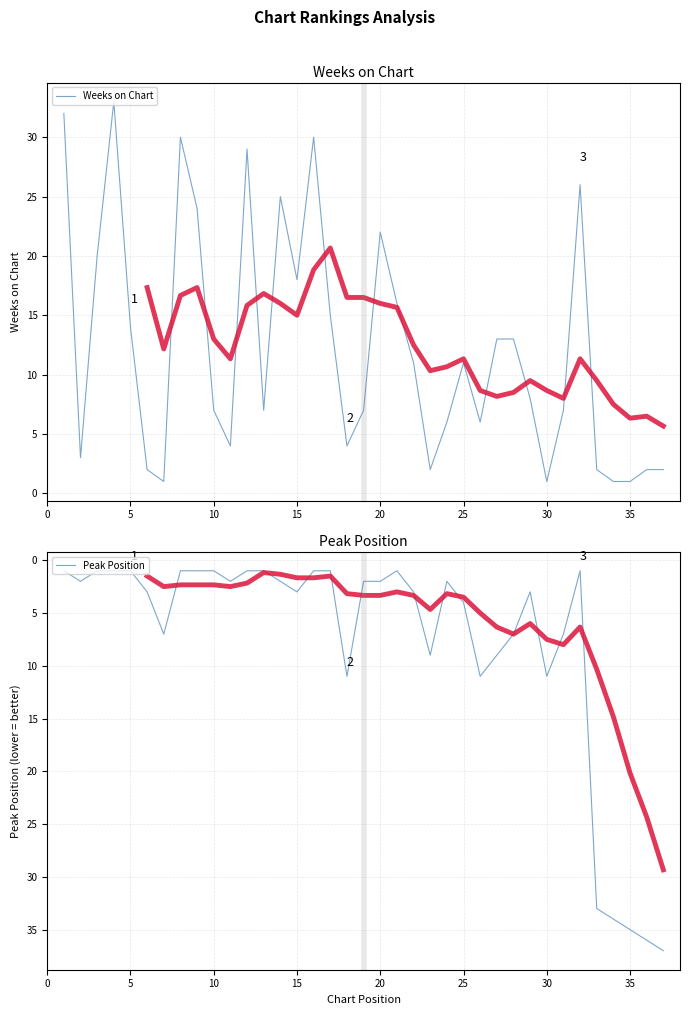

What is the difference between the maximum and minimum values in the Peak Position series?

36